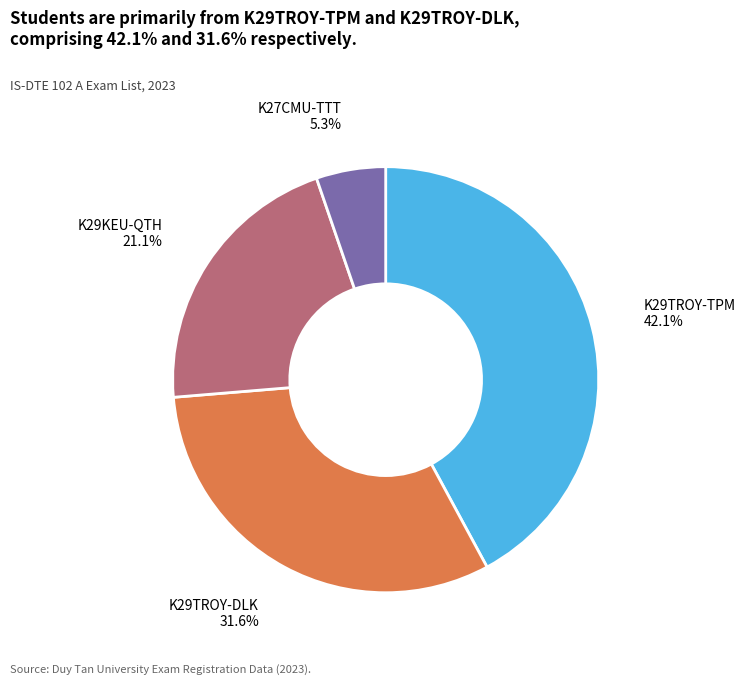

To the nearest percent, what is the average slice percentage?

25%